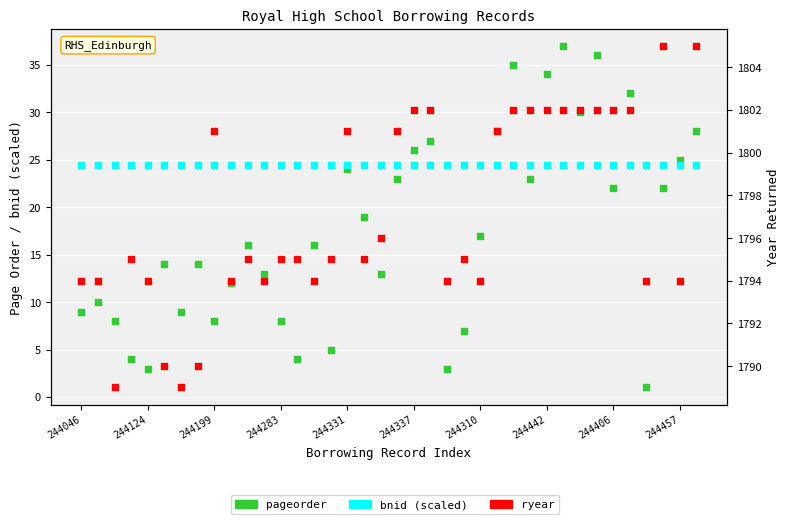

Which series has the largest total across all categories?

ryear